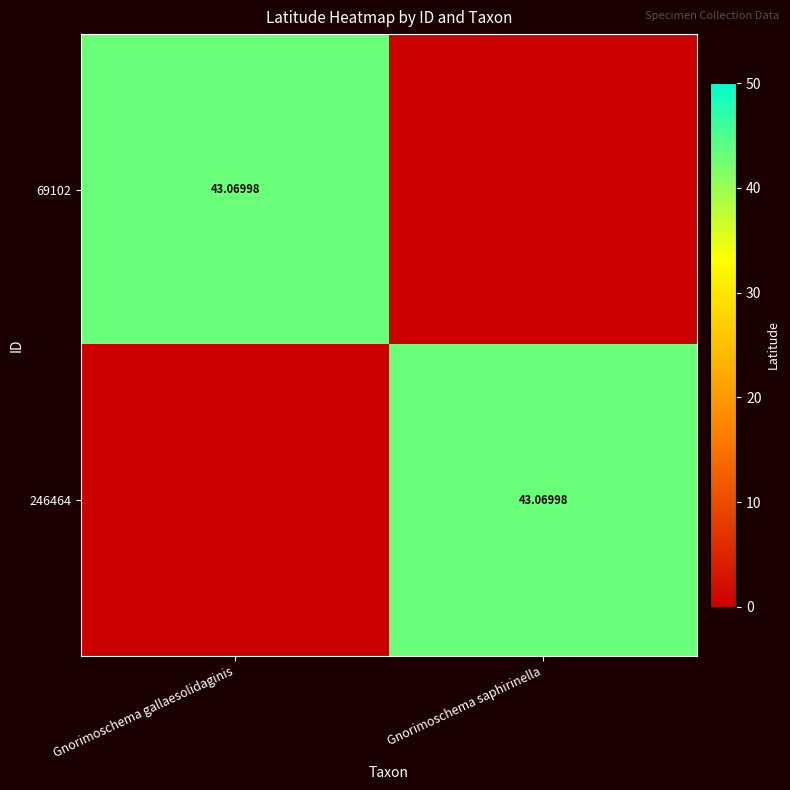

Where does the 246464 series first go above 43?

Gnorimoschema saphirinella